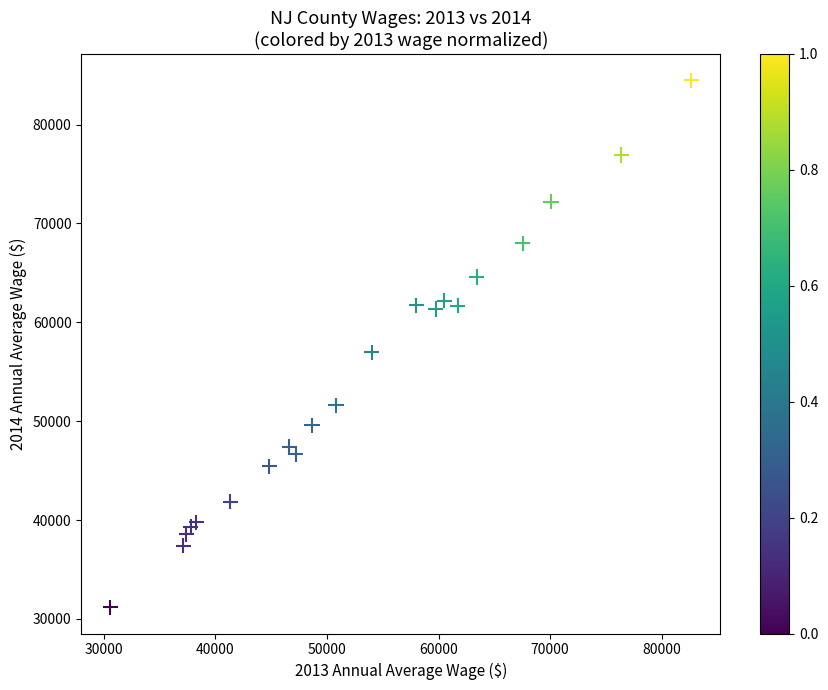

What Y value in the scatter plot is closest to 57831?

56952